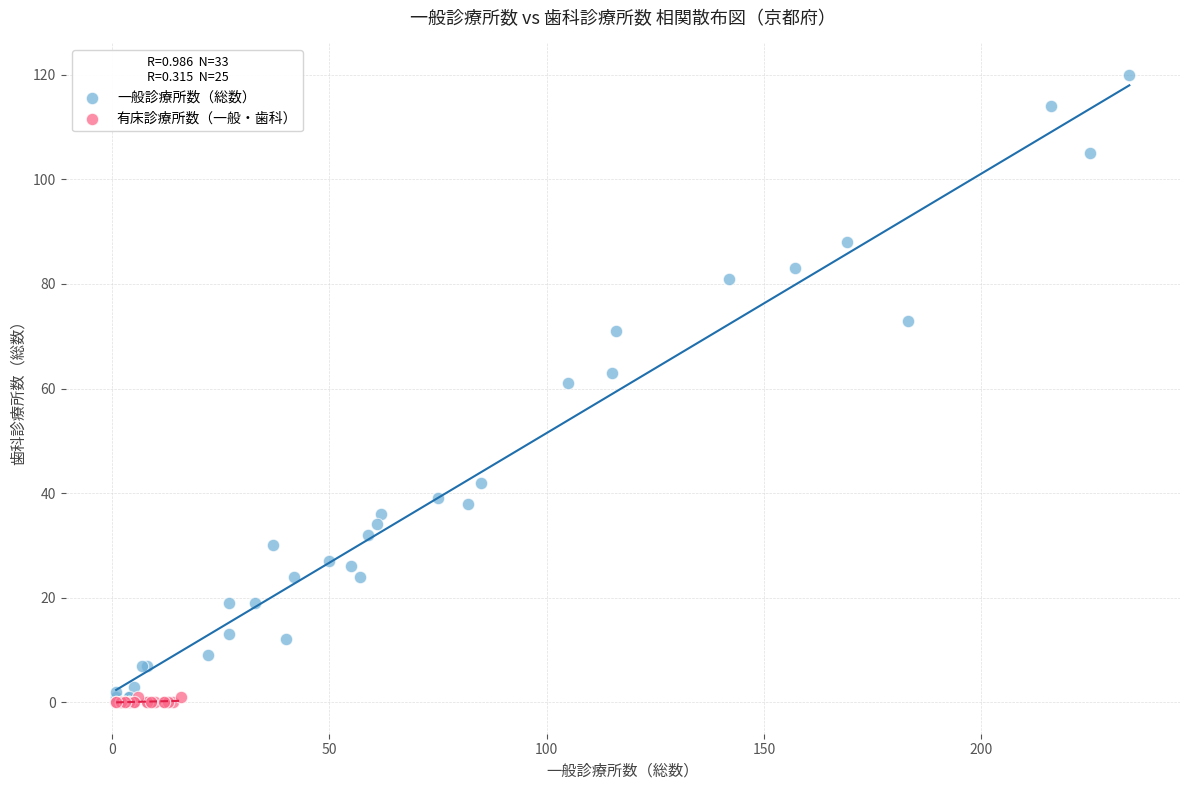

Which series contains the highest Y value?

一般診療所数（総数）